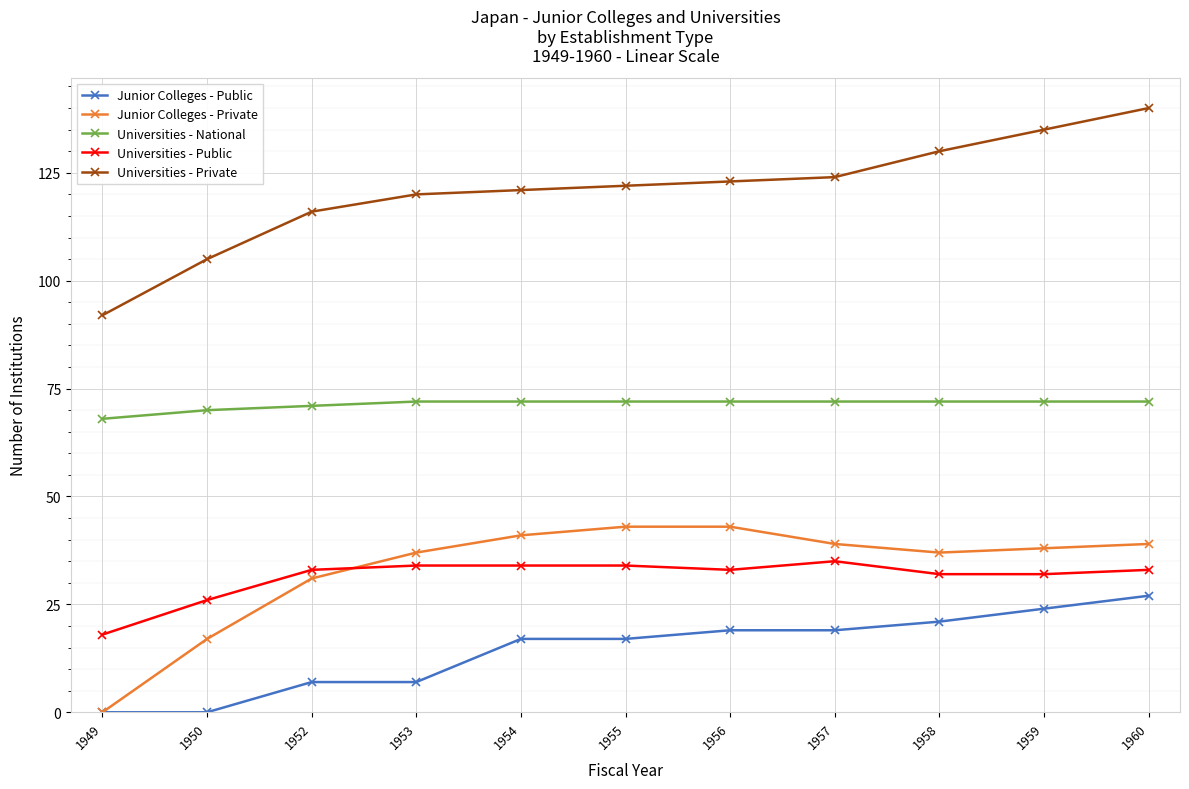

Is it true that Universities - Private equals 137 at 1949?

False